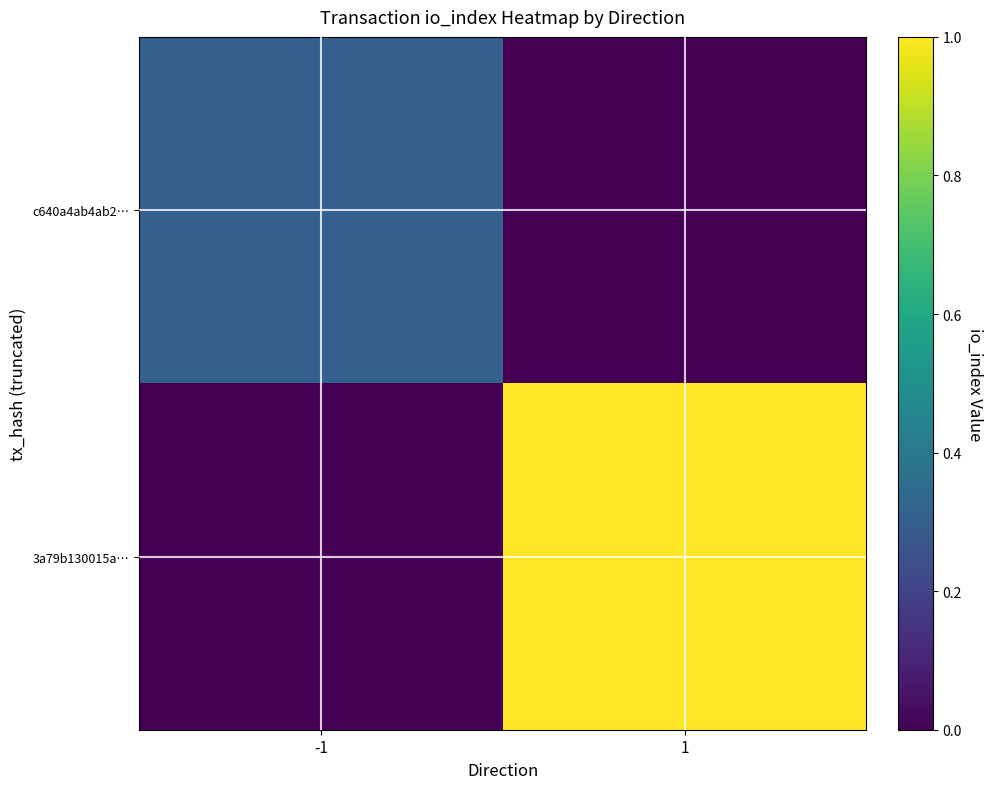

Reading right to left, what are all the values shown in this chart?

c640a4ab4ab2…: 1=0.0	-1=0.3
3a79b130015a…: 1=1.0	-1=0.0